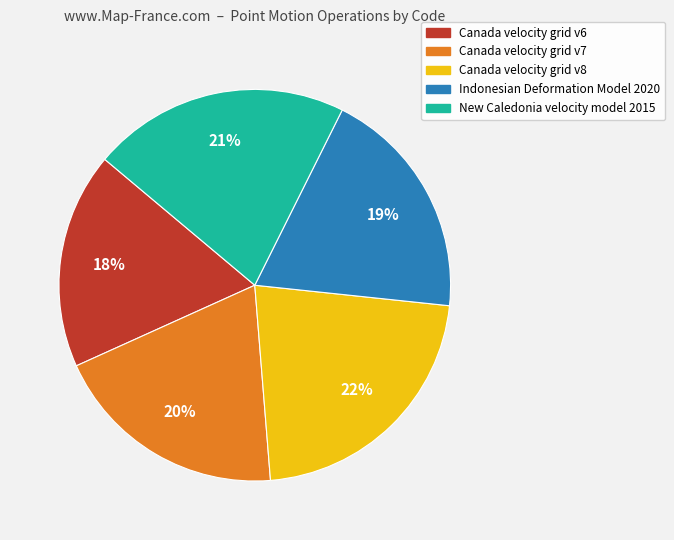

Combined, do Indonesian Deformation Model 2020 and Canada velocity grid v7 account for over 50%?

No